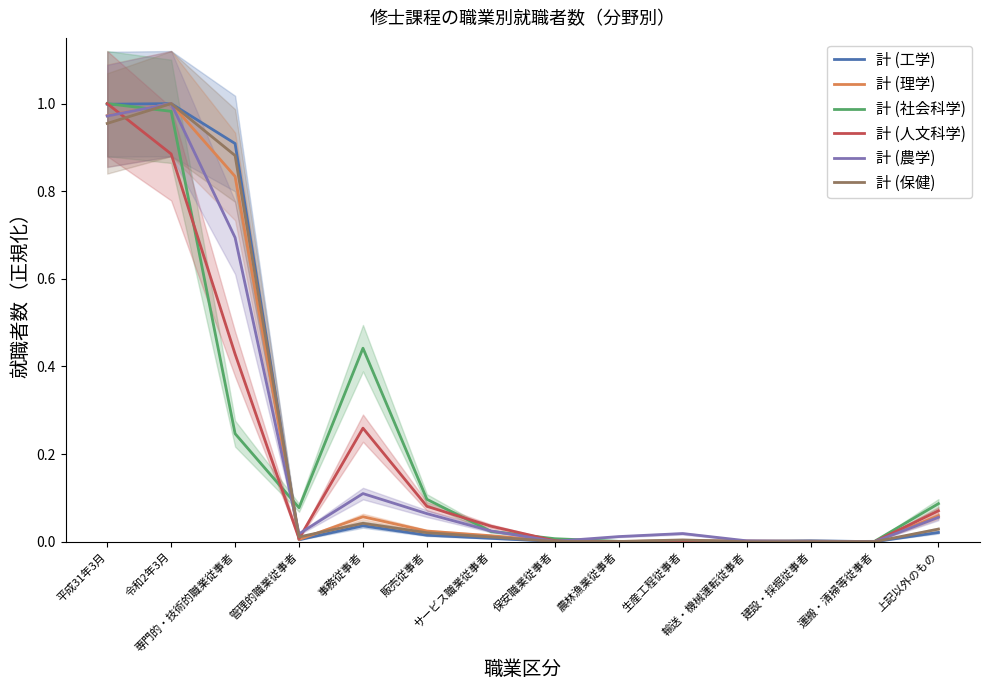

Where is the first local maximum for 計 (農学)?

令和2年3月